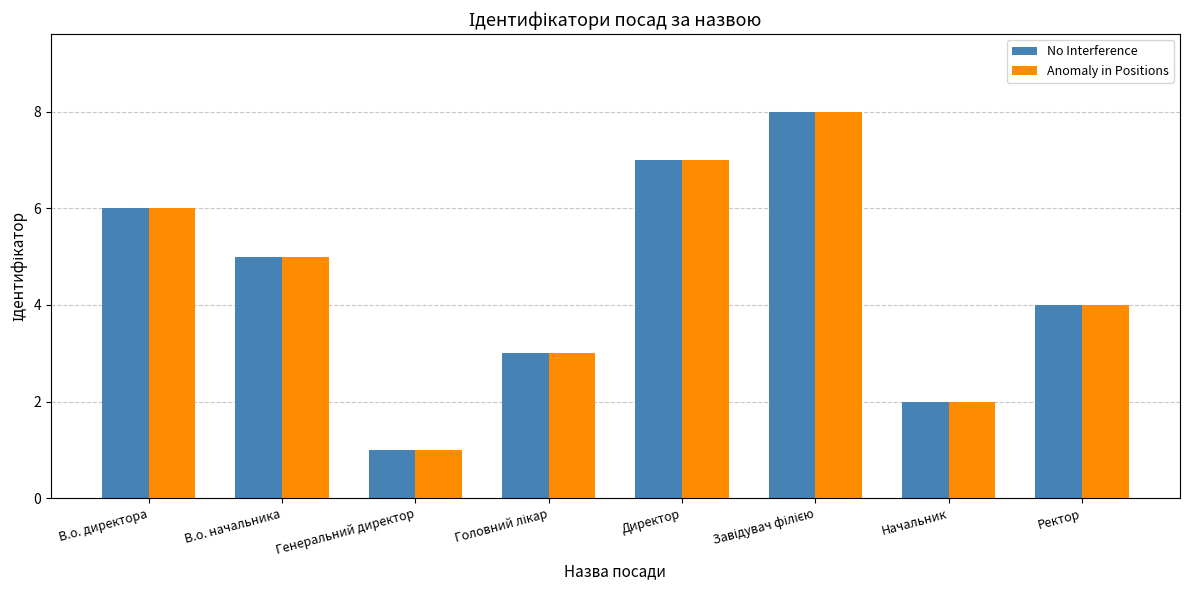

What is the sum of all No Interference values?

36